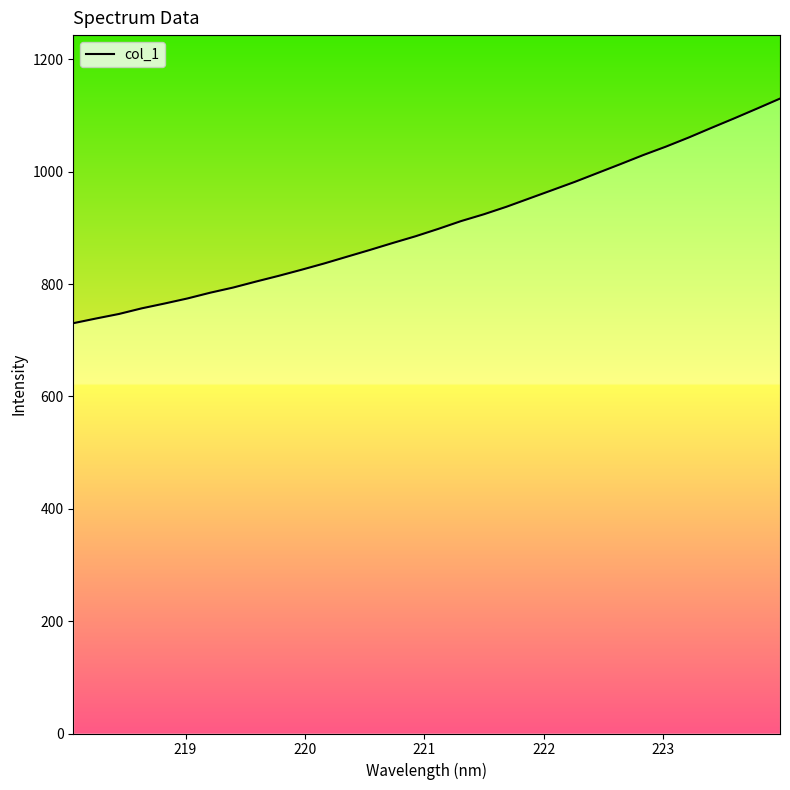

Count the number of data series in this chart.

1